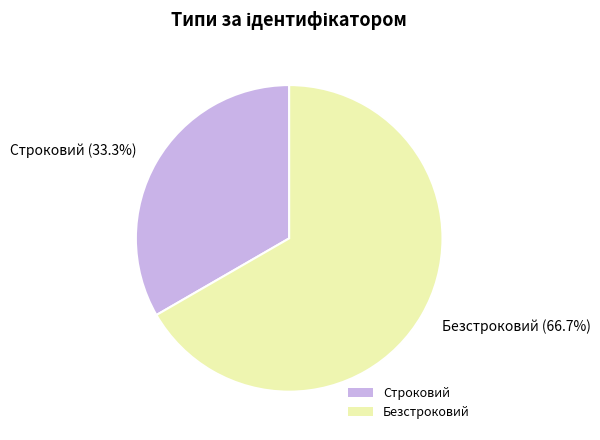

To the nearest percent, what is the average slice percentage?

50%